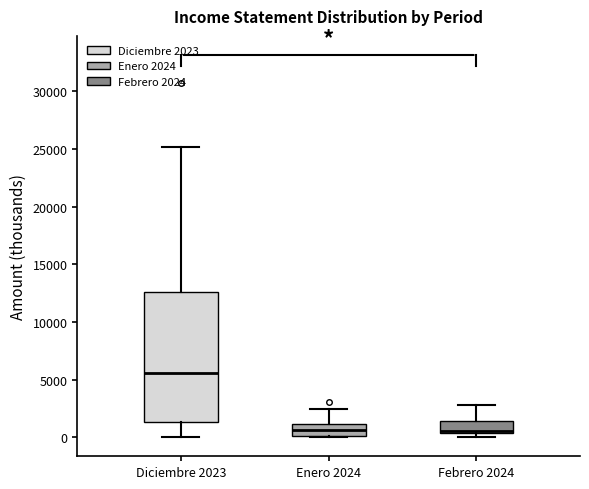

Reading left to right, read every box against the y-axis: the position of its median line, the range the box covers, and the ends of its whiskers. The values are not printed on the chart, so give them approximately, as read against the axis.

Diciembre 2023: median 5500, box 1500 to 12500, whiskers 0 to 25000
Enero 2024: median 500, box 0 to 1000, whiskers 0 to 2500
Febrero 2024: median 500 (just above the box's lower edge), box 500 to 1500, whiskers 0 to 3000